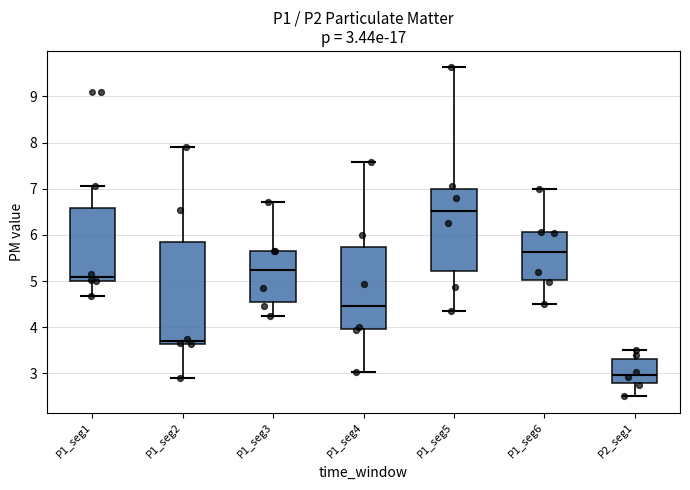

Which box is the tallest, from its lower edge to its upper edge?

P1_seg2